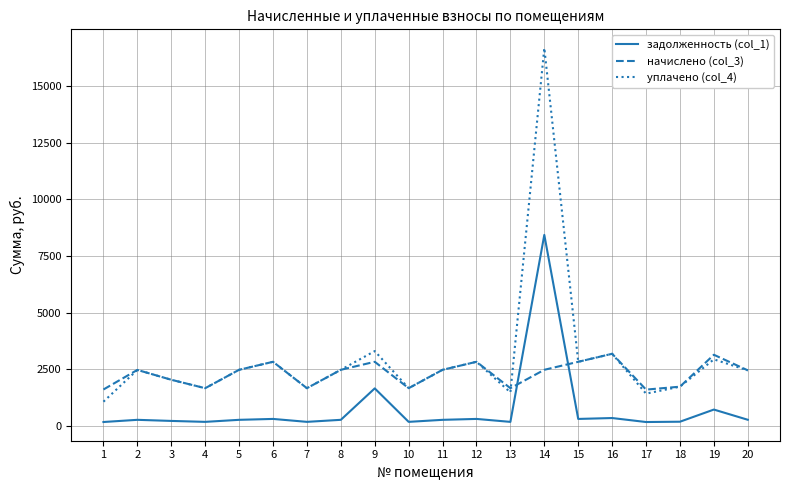

True or false: уплачено (col_4) and задолженность (col_1) intersect in this chart.

False